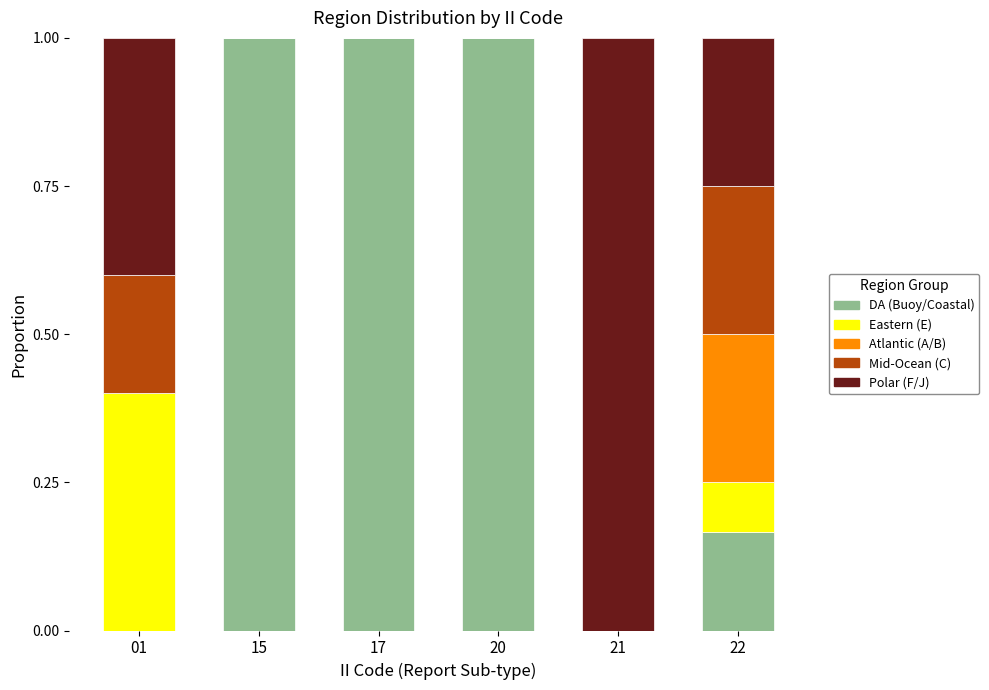

How many categories are shown in the chart?

6